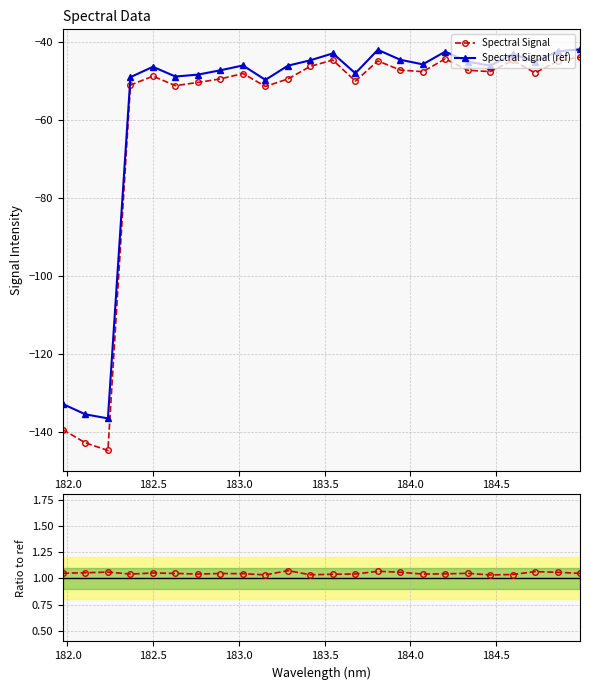

True or false: Spectral Signal (ref) and Ratio to ref cross at least once.

False